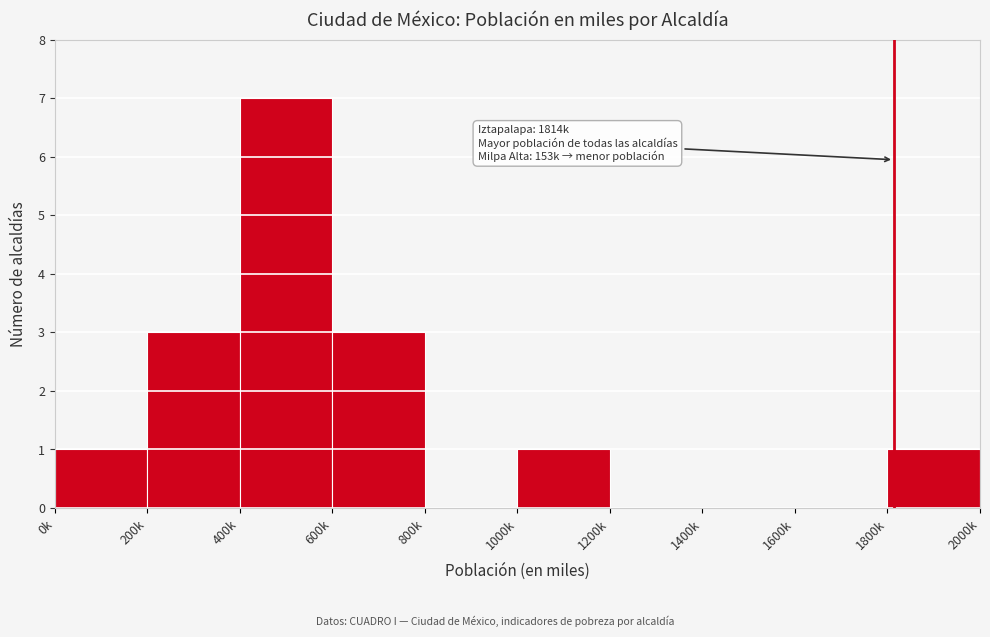

Reading left to right, extract all data points from this chart.

0k=1	200k=3	400k=7	600k=3	800k=0	1000k=1	1200k=0	1400k=0	1600k=0	1800k=1